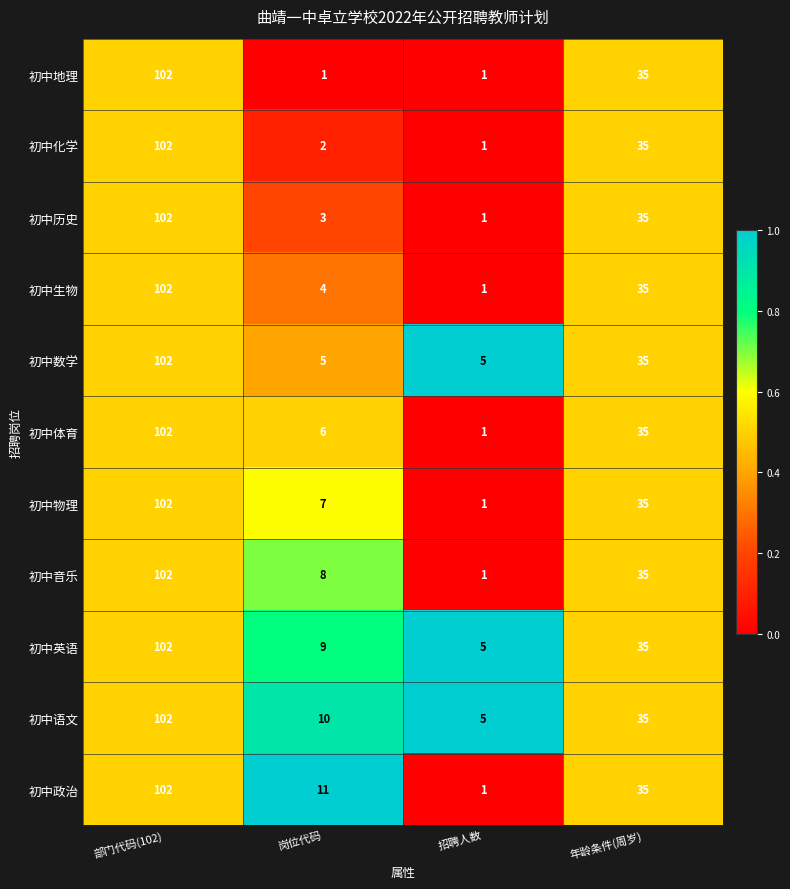

Where is 初中历史 nearest to the value 51?

年龄条件(周岁)